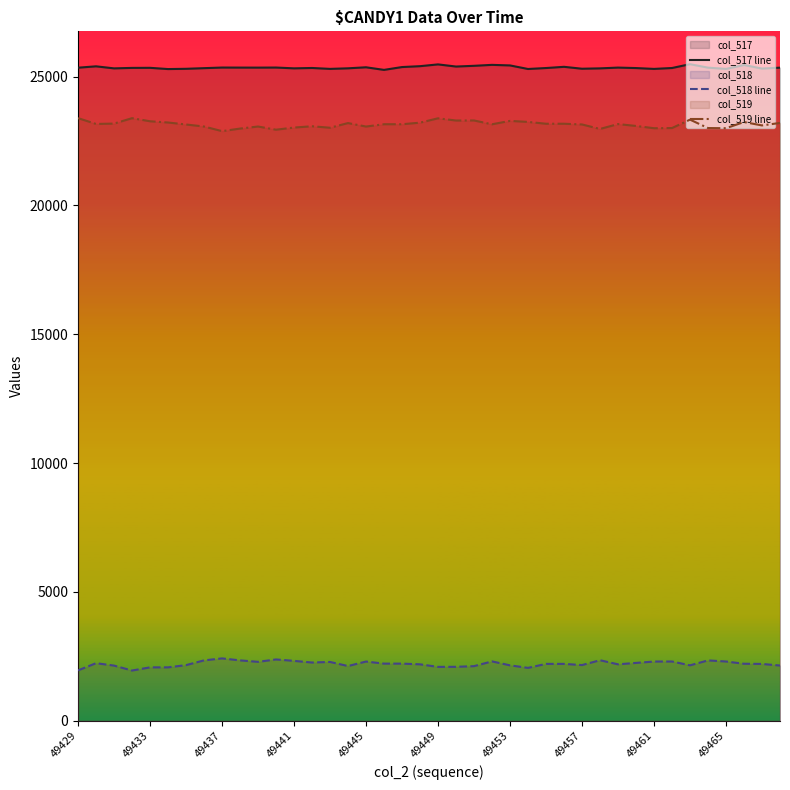

True or false: col_517 line has more than 0 interior local peaks.

True